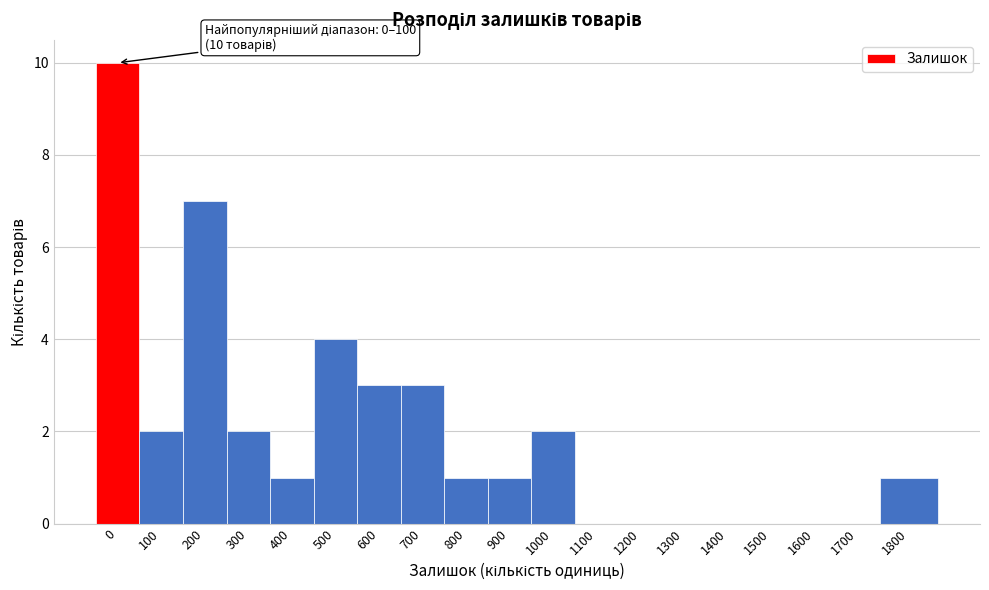

Reading right to left, list all the values displayed in this chart.

1800=1	1700=0	1600=0	1500=0	1400=0	1300=0	1200=0	1100=0	1000=2	900=1	800=1	700=3	600=3	500=4	400=1	300=2	200=7	100=2	0=10